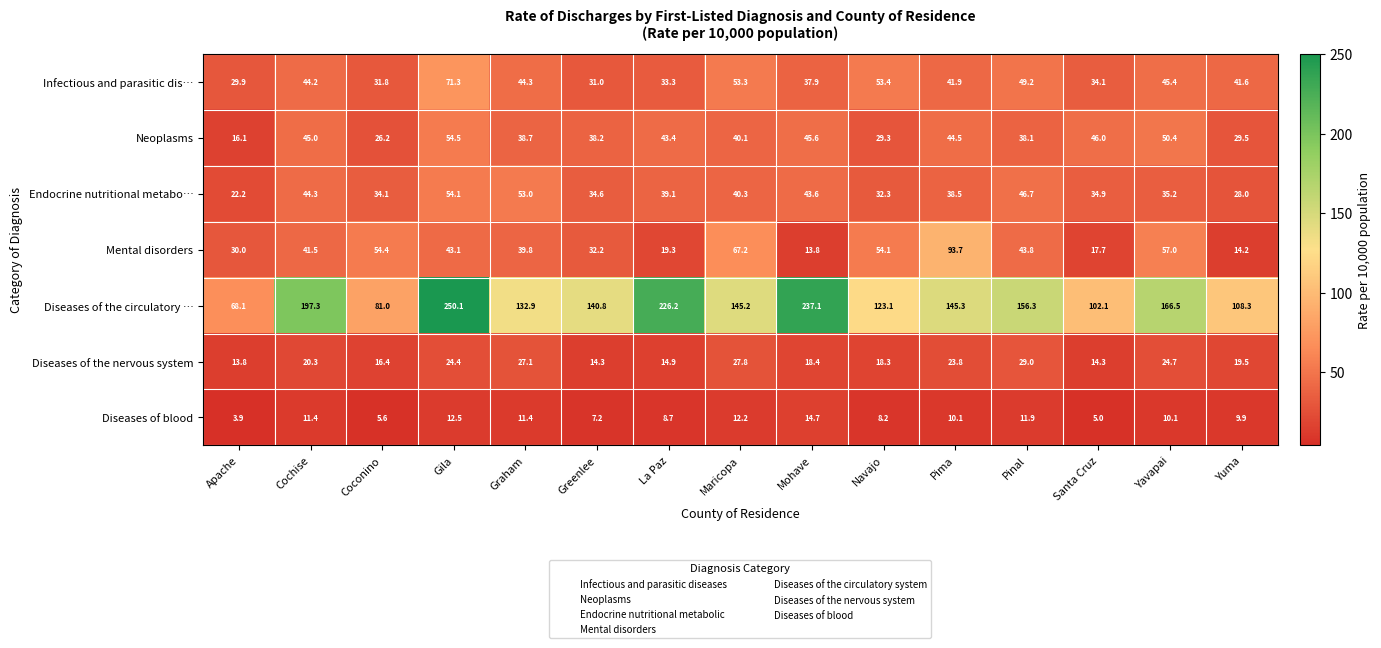

Between Mohave and Pima, which series saw the biggest shift?

Diseases of the circulatory …